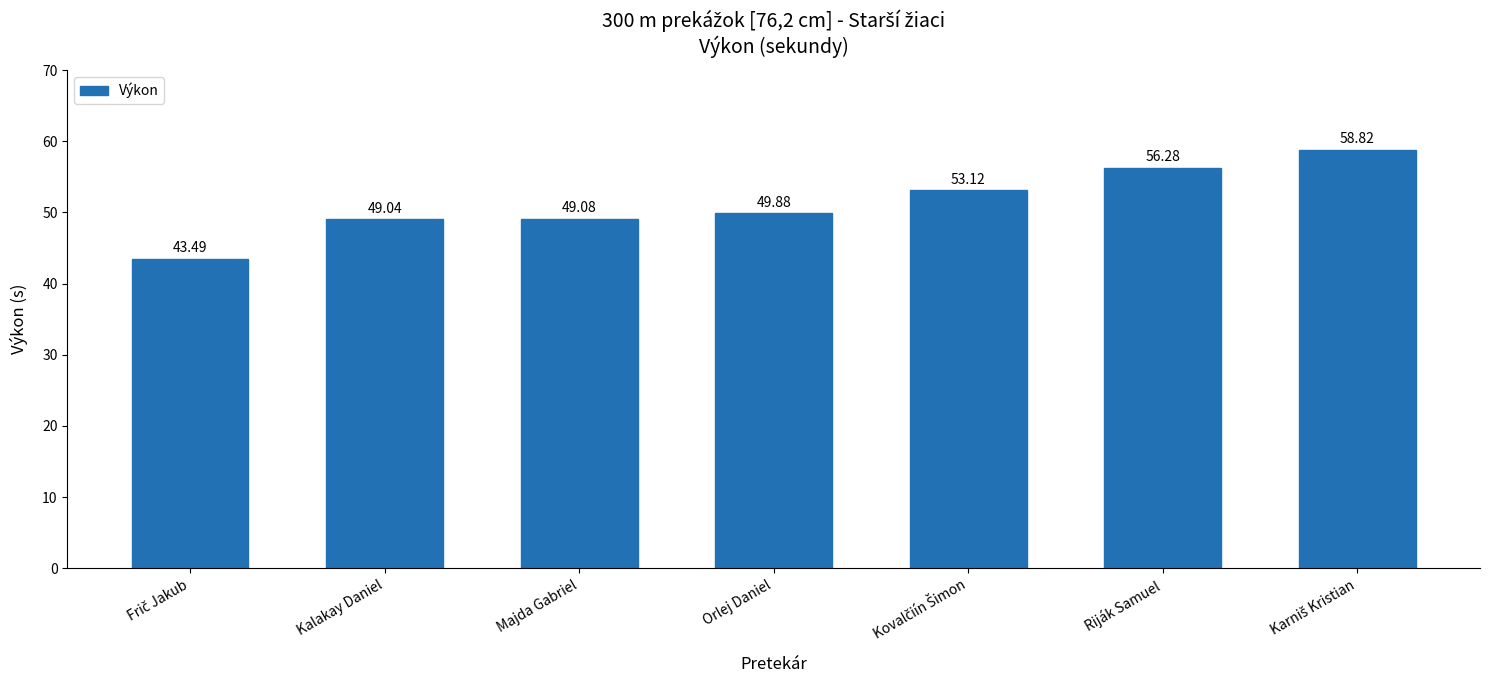

Reading left to right, list all the values displayed in this chart.

43.5	49.0	49.1	49.9	53.1	56.3	58.8